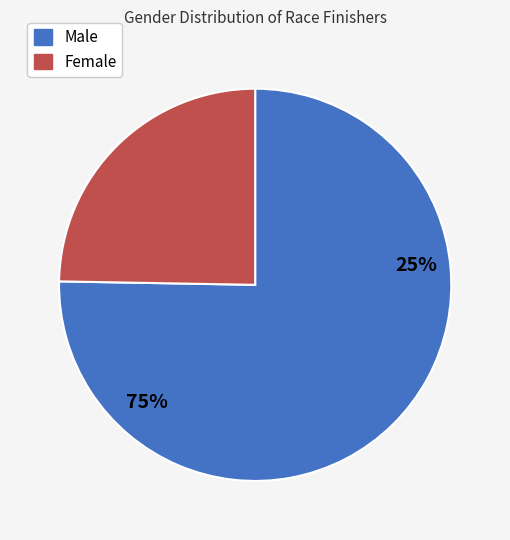

Which category has the smallest portion of the pie?

F